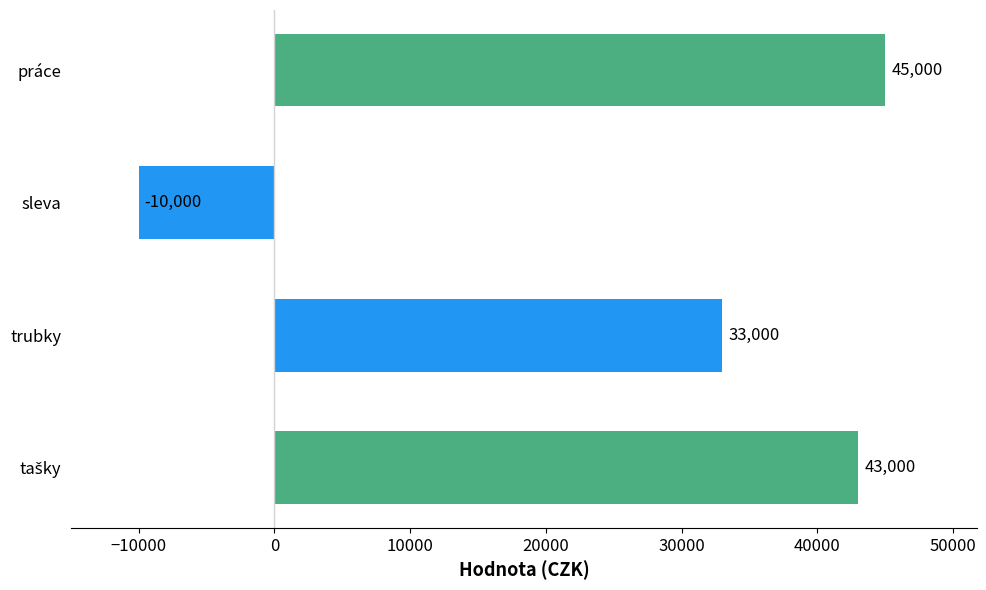

At which label is the value closest to 17500?

trubky